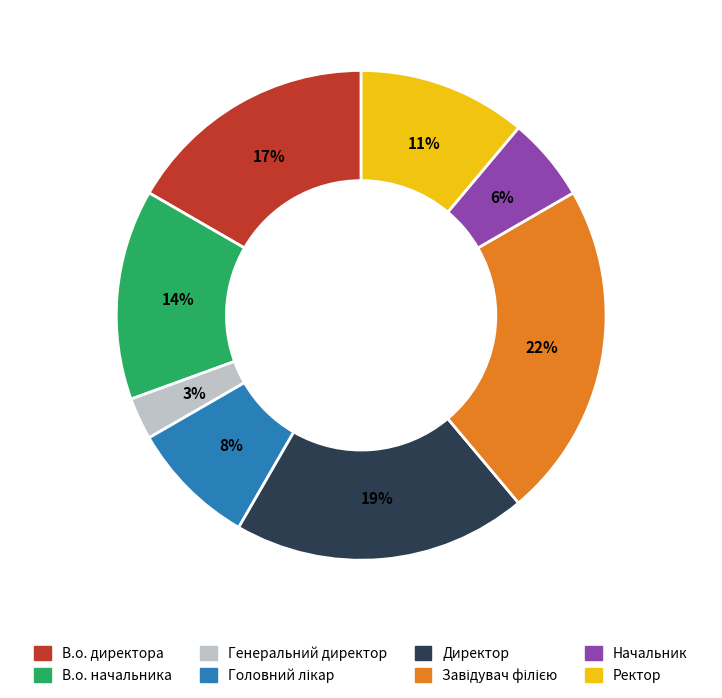

To the nearest percent, what percentage of the pie is В.о. начальника?

14%